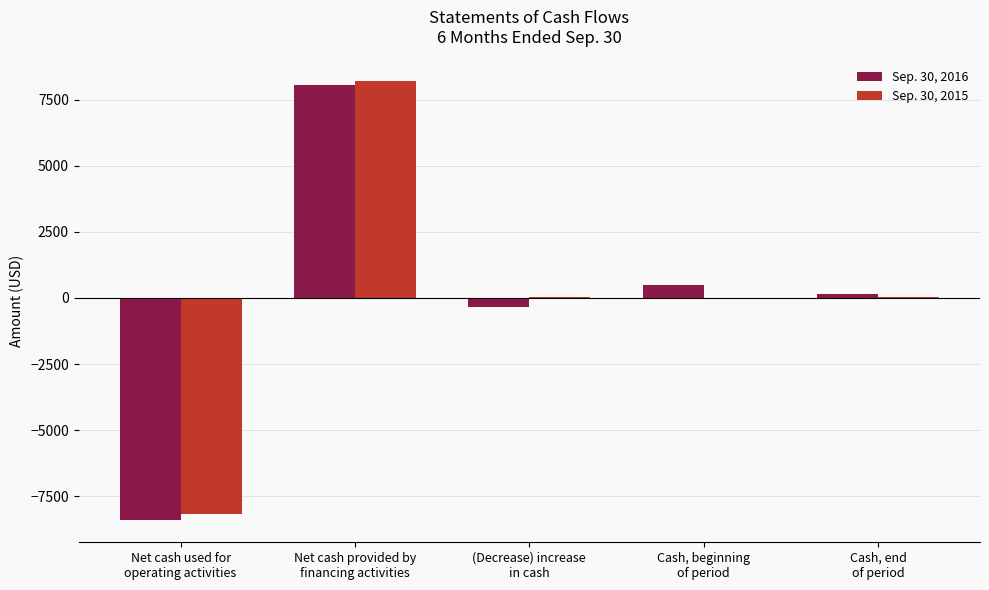

What is the greatest value displayed?

8196